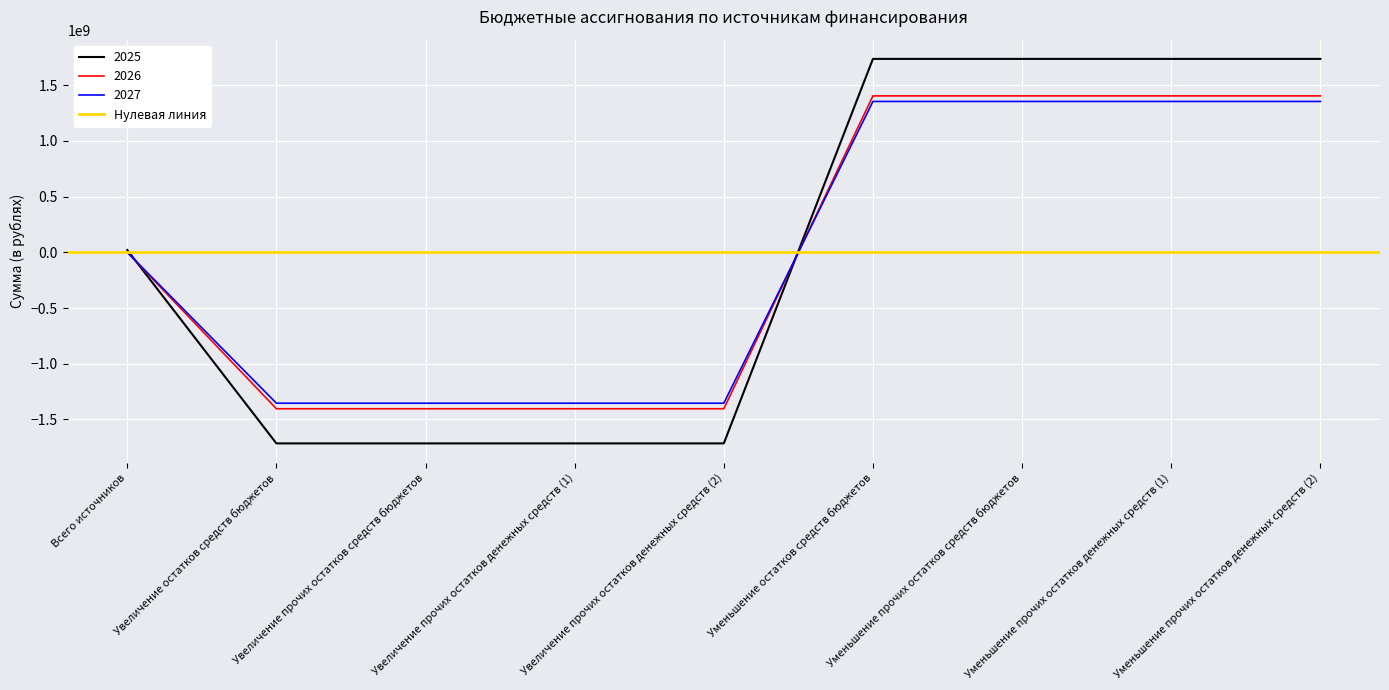

How many lines are shown in the chart?

3